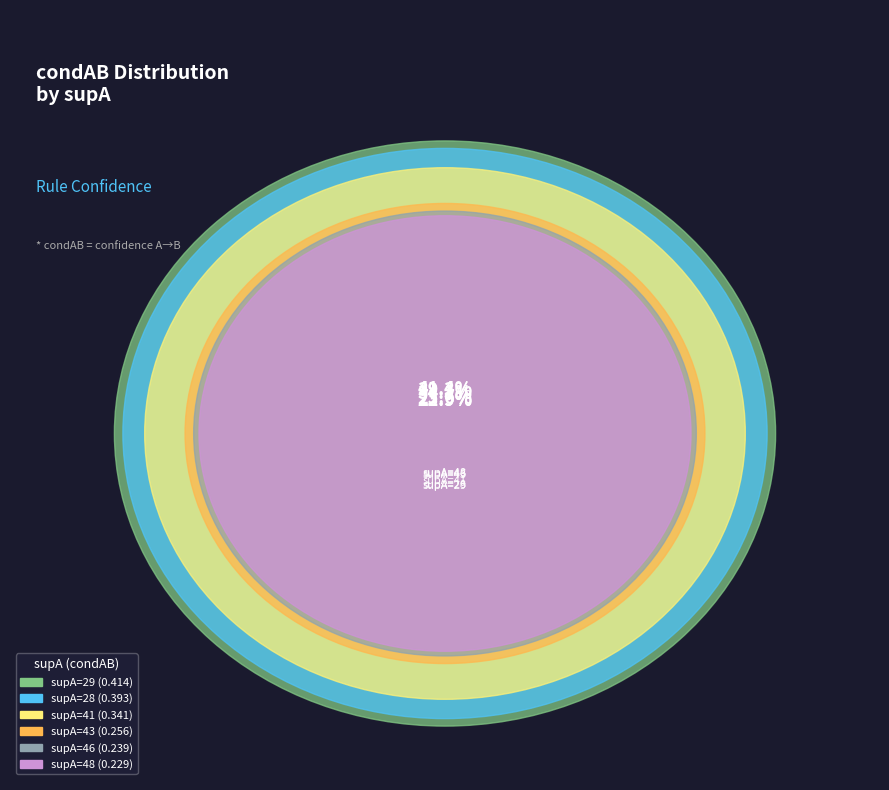

Which slice is the largest?

29